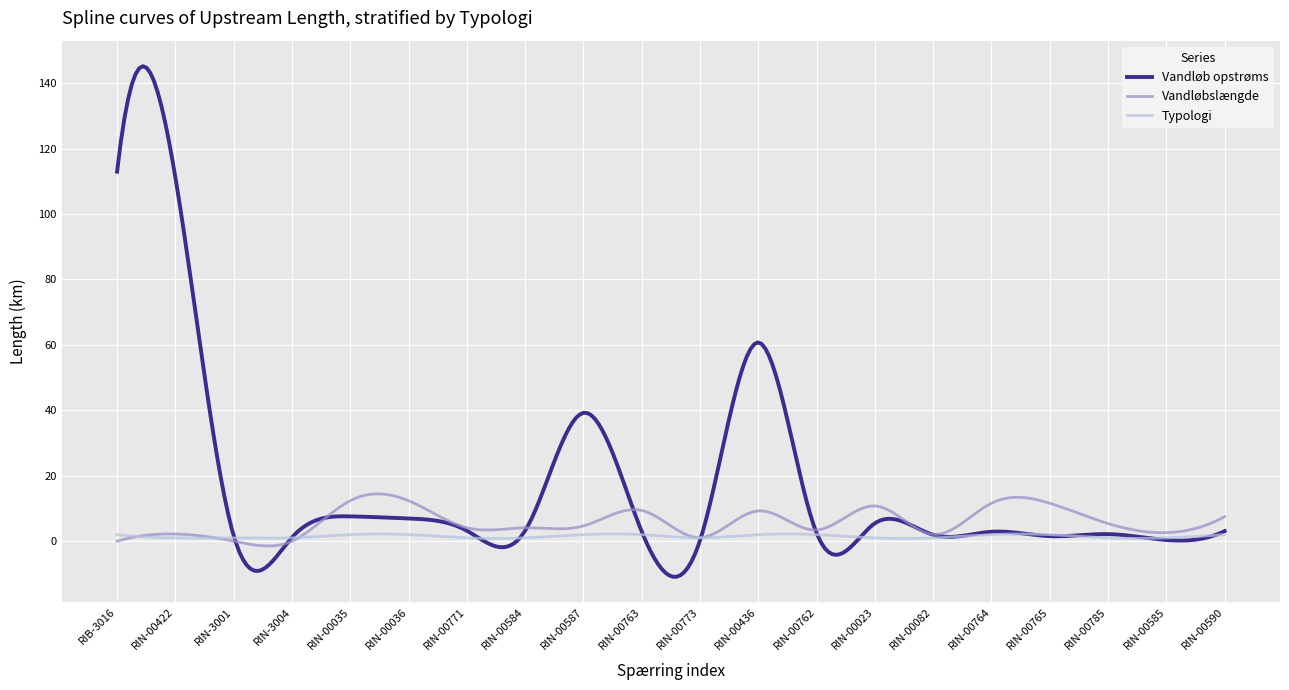

Count the number of data series in this chart.

3